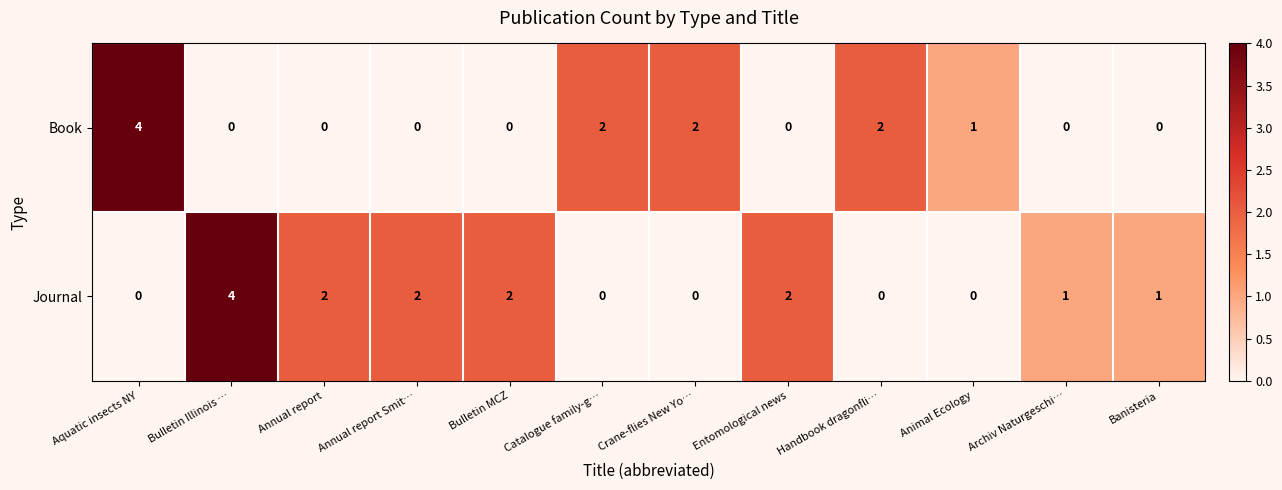

What is the total value across all series at Catalogue family-g…?

2